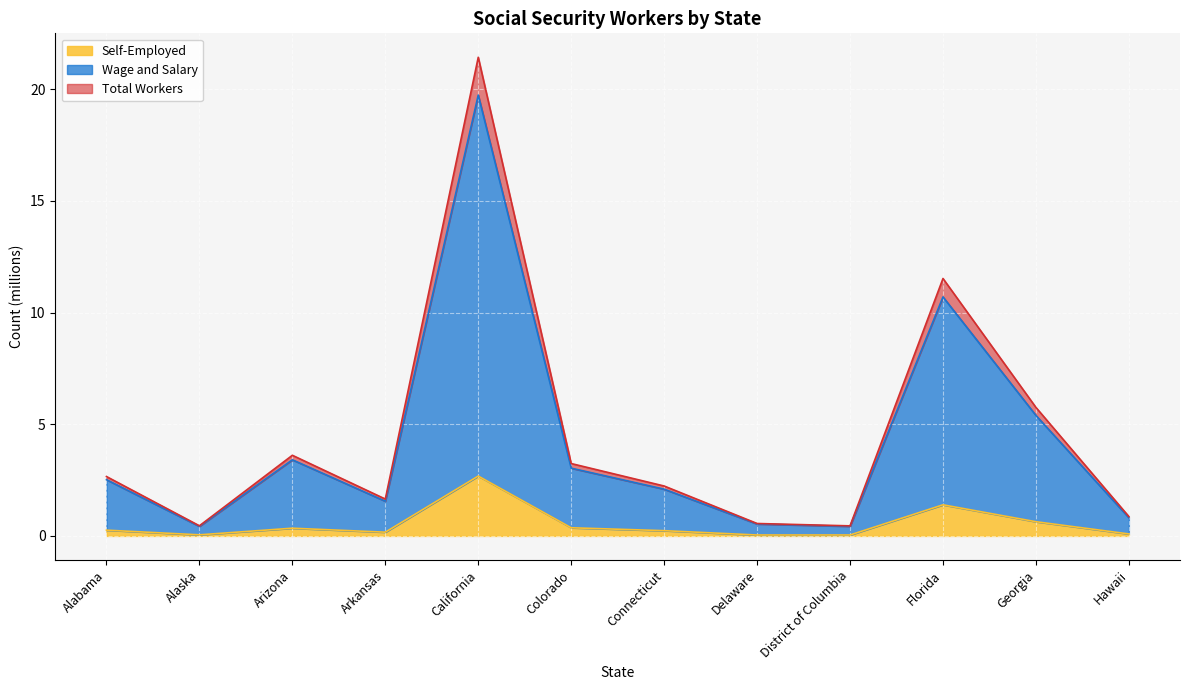

What position from the left is Arizona?

3